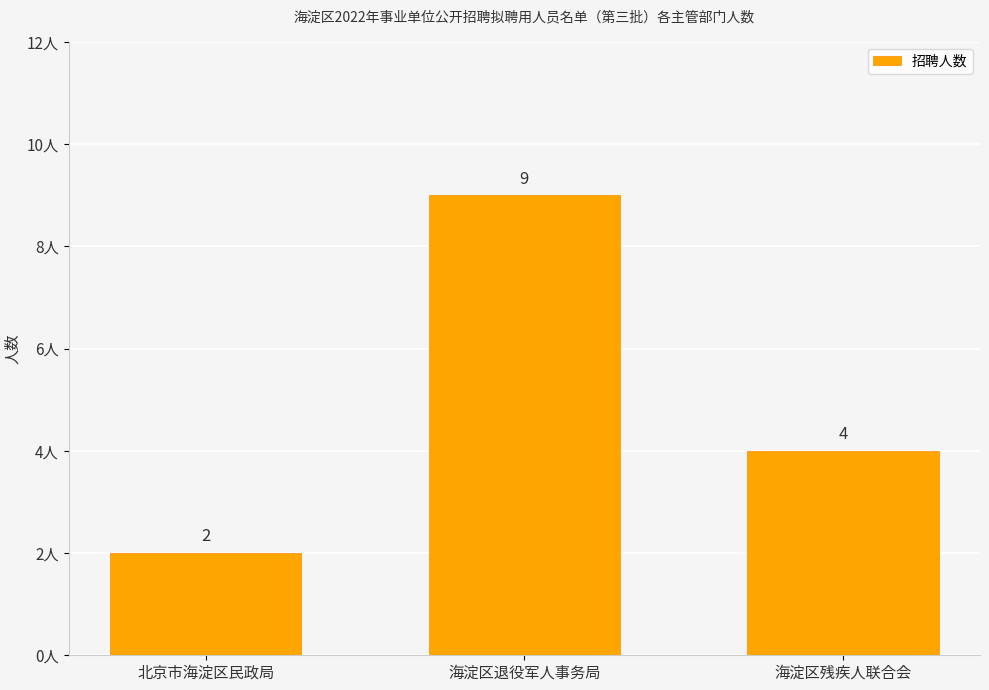

At which label does the data first exceed 4?

海淀区退役军人事务局